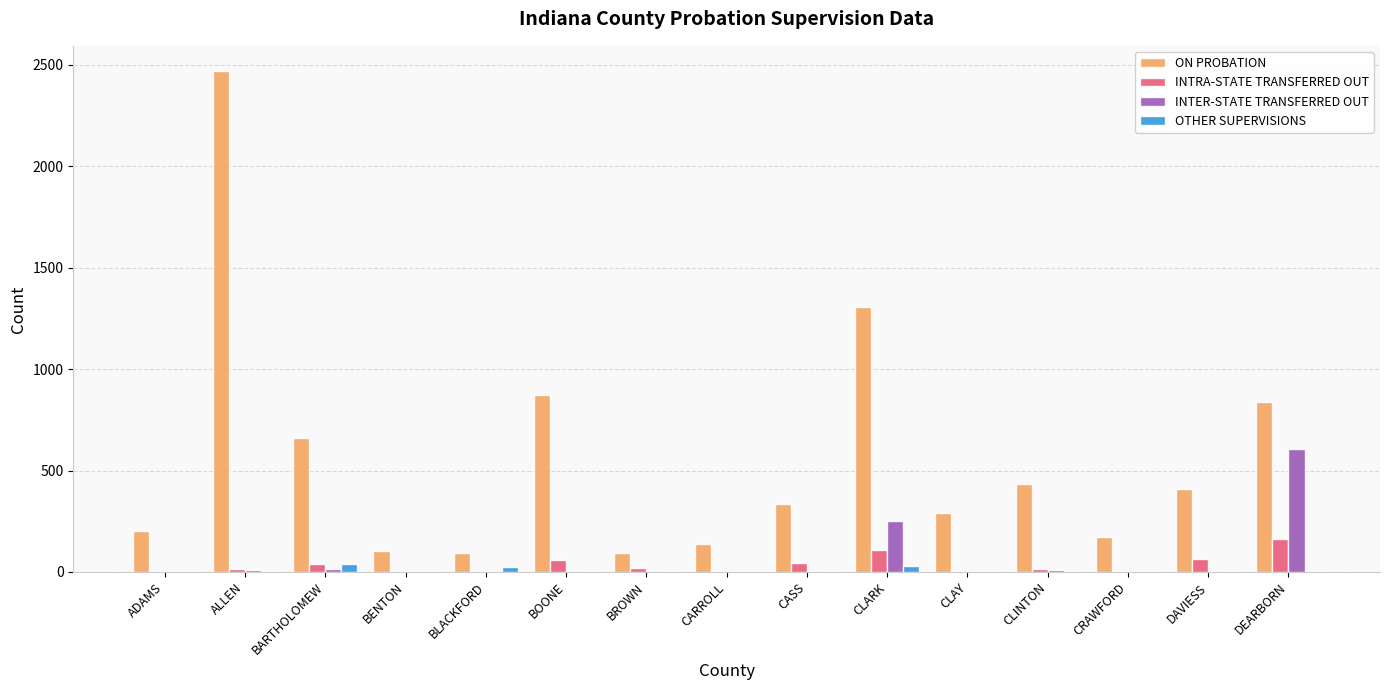

Which series changed the most between BARTHOLOMEW and CASS?

ON PROBATION